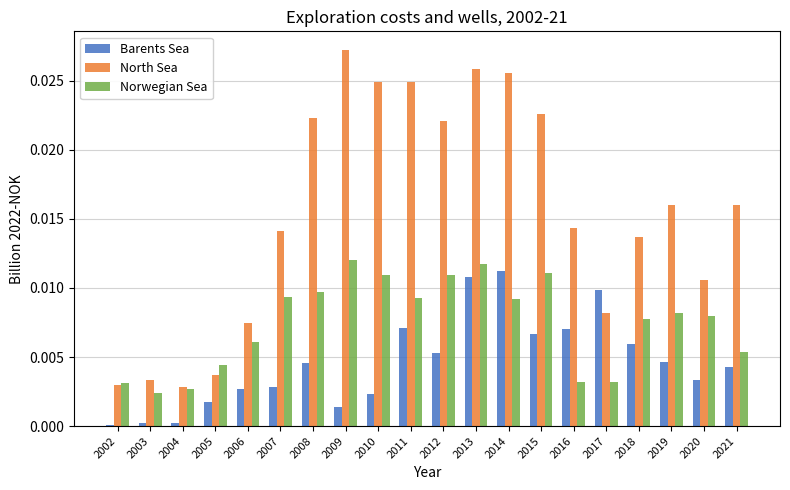

Which series has the largest range (max minus min)?

North Sea